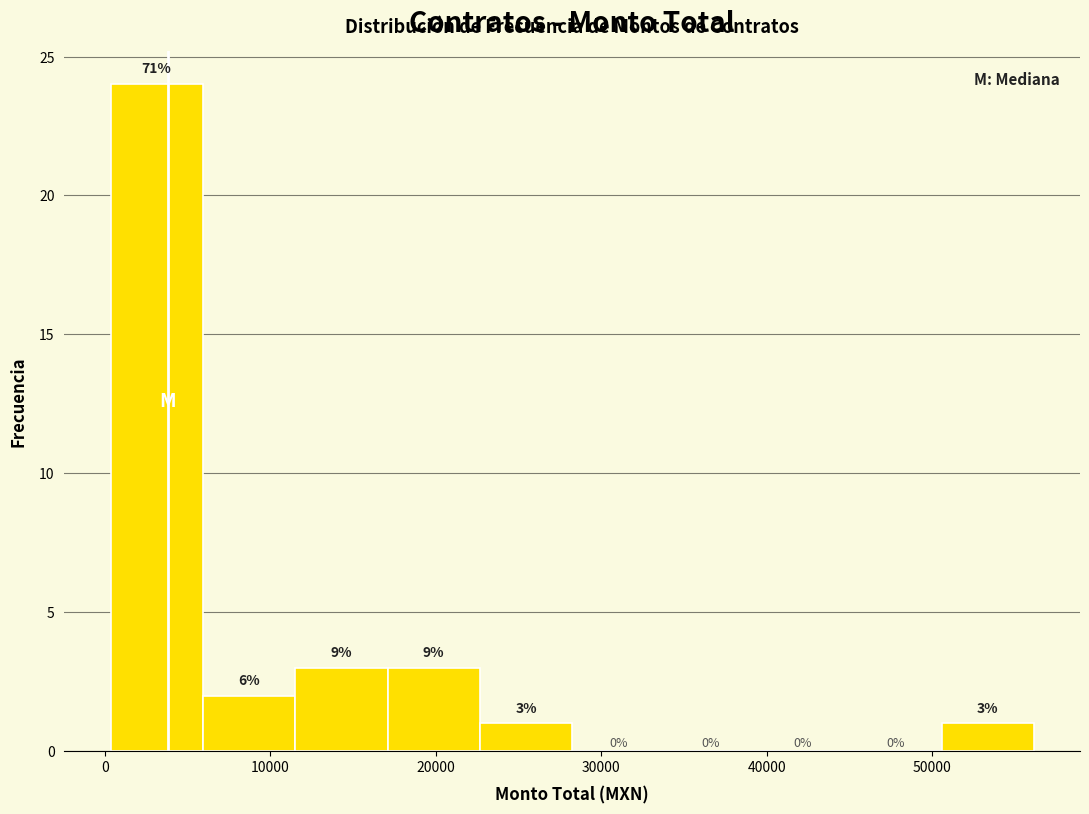

Which range on the x-axis has the tallest bar?

0 to 6000